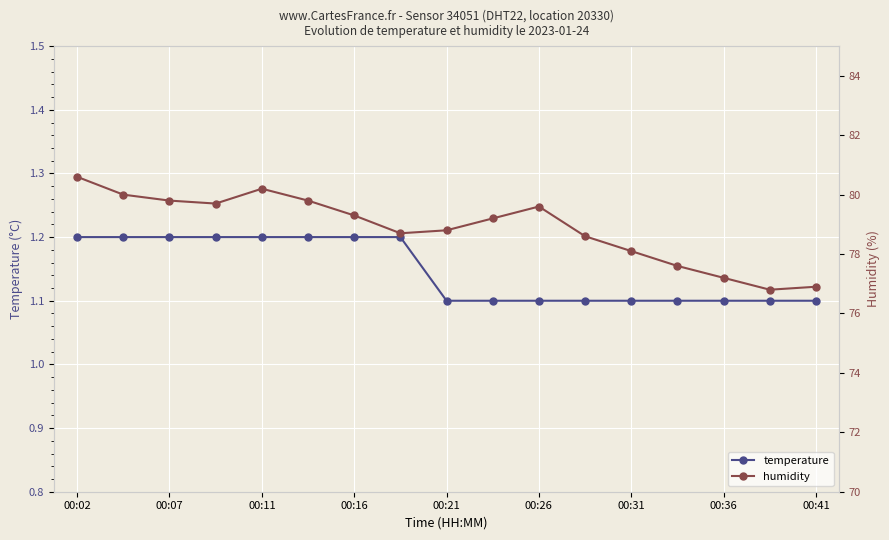

Is it true that temperature equals 2.0 at 00:11?

False